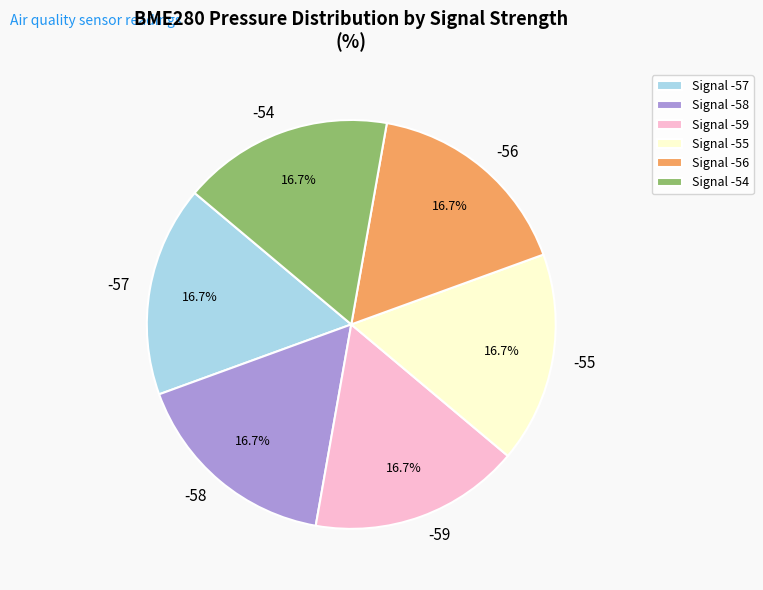

How many slices are in this pie chart?

6